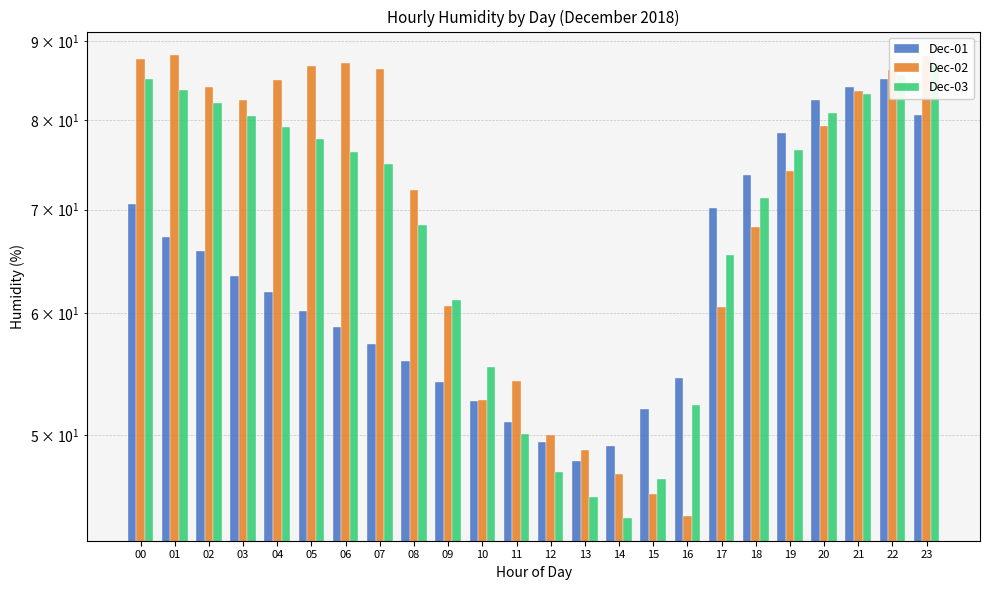

Reading left to right, list all the values displayed in this chart.

Dec-01: 00=70.6	01=67.2	02=65.8	03=63.4	04=61.9	05=60.2	06=58.7	07=57.3	08=55.8	09=54.1	10=52.6	11=51.0	12=49.5	13=48.1	14=49.2	15=52.0	16=54.4	17=70.2	18=73.7	19=78.5	20=82.4	21=84.1	22=85.1	23=80.6
Dec-02: 00=87.6	01=88.2	02=84.0	03=82.4	04=84.9	05=86.7	06=87.1	07=86.4	08=72.1	09=60.6	10=52.7	11=54.2	12=50.0	13=48.9	14=47.2	15=45.8	16=44.3	17=60.5	18=68.2	19=74.1	20=79.3	21=83.5	22=86.2	23=88.0
Dec-03: 00=85.0	01=83.7	02=82.1	03=80.5	04=79.2	05=77.8	06=76.3	07=74.9	08=68.4	09=61.2	10=55.3	11=50.1	12=47.3	13=45.6	14=44.2	15=46.8	16=52.3	17=65.4	18=71.2	19=76.5	20=80.8	21=83.2	22=85.6	23=87.1